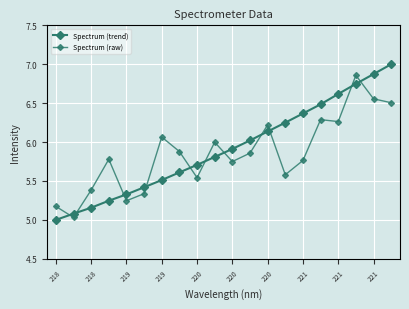

Between which two adjacent categories do Spectrum (trend) and Spectrum (raw) first intersect?

218 and 218